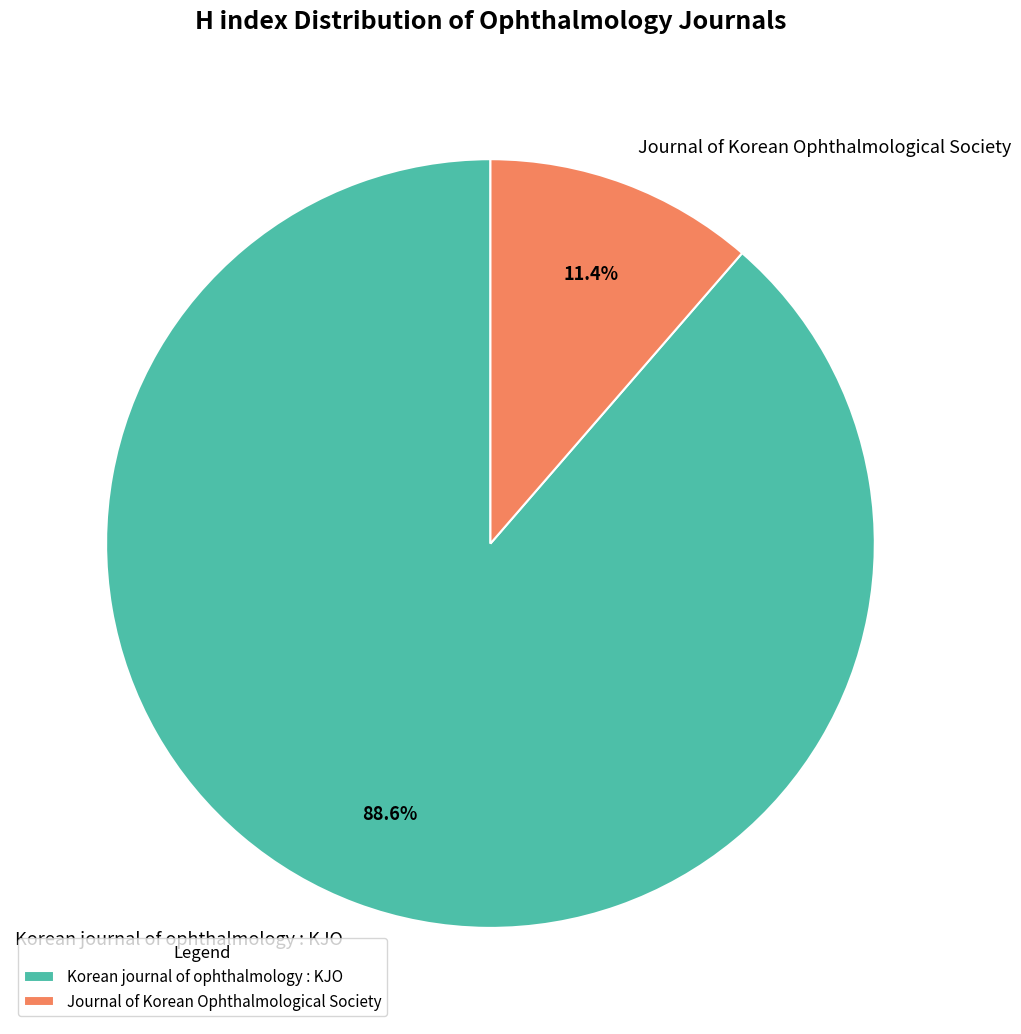

True or false: Korean journal of ophthalmology : KJO accounts for 95% of the total.

False